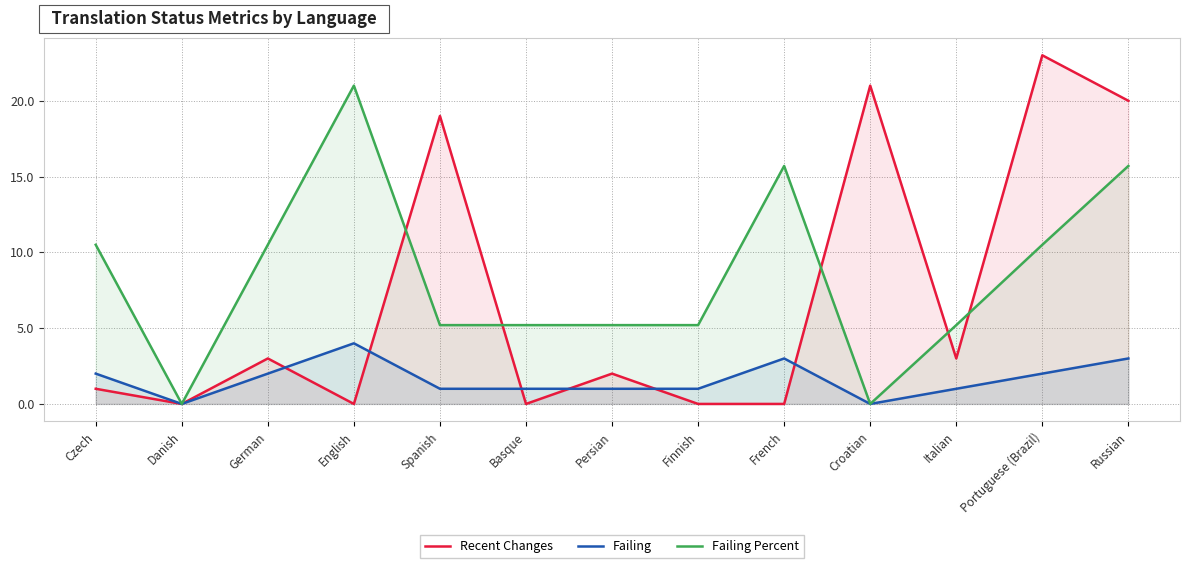

What is the value of the Recent Changes point at the 10th from the left?

21.0